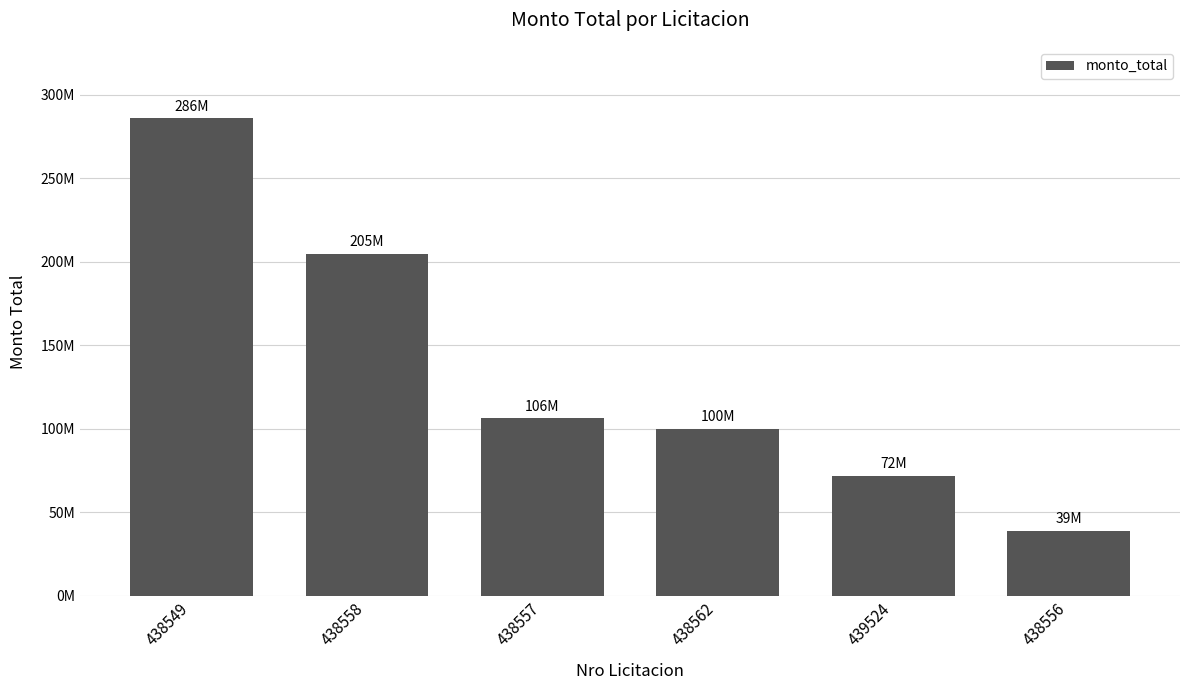

What is the sum of the values at 438562 and 438558?

304724910